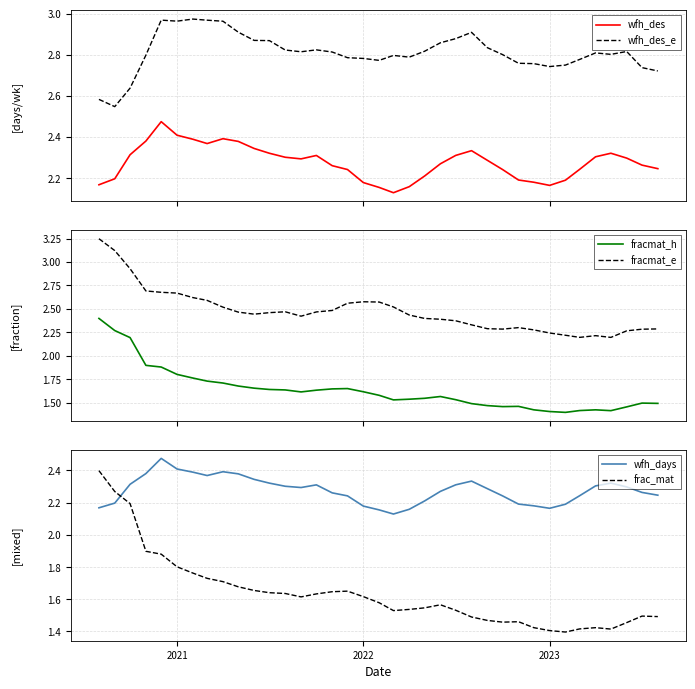

True or false: wfh_des and wfh_des_e cross at least once.

False